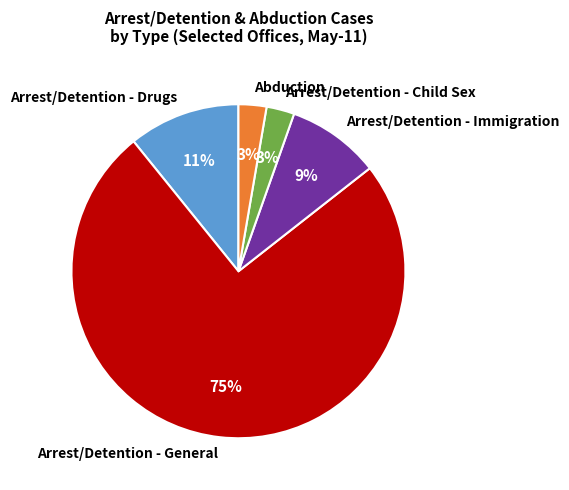

Which slice is the largest?

Arrest/Detention - General